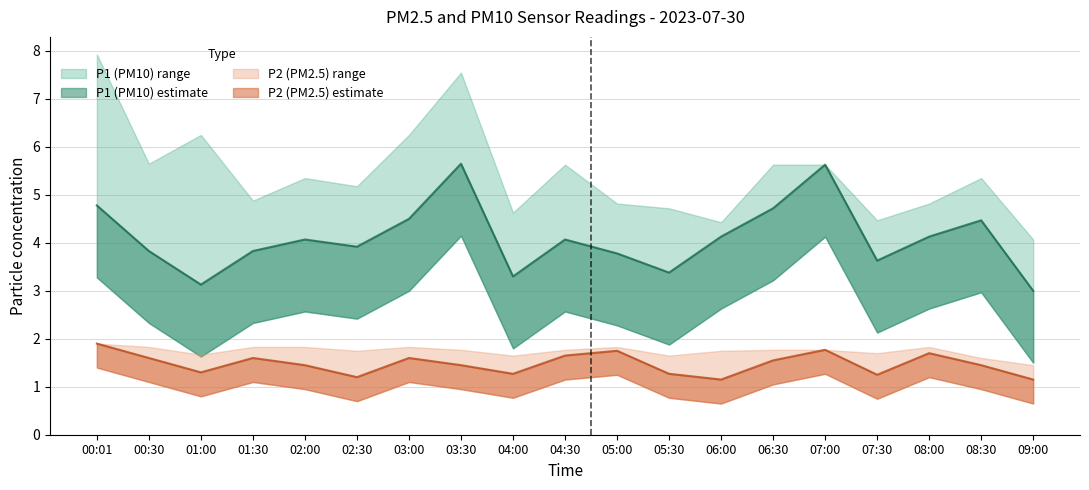

Which series has the largest range (max minus min)?

P1